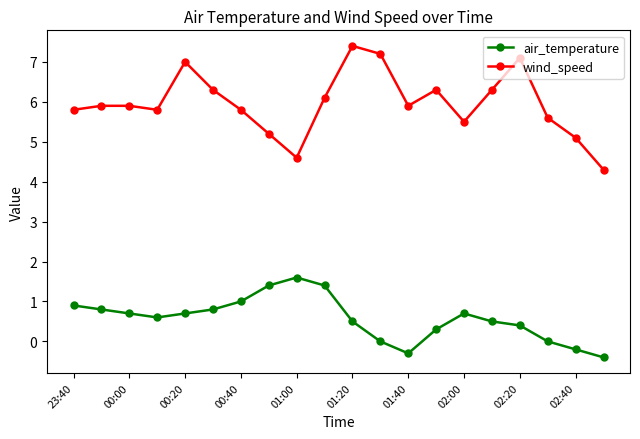

True or false: wind_speed and air_temperature cross at least once.

False